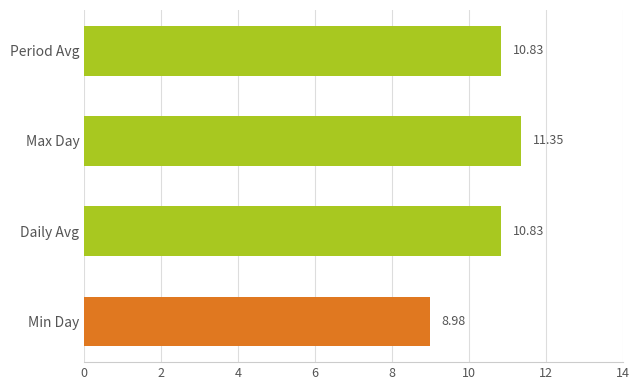

Which category has the lowest value across all series?

Min Day